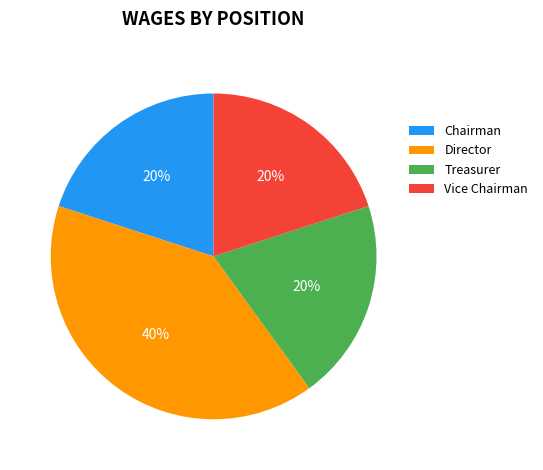

Do Treasurer and Vice Chairman together represent more than half of the pie?

No